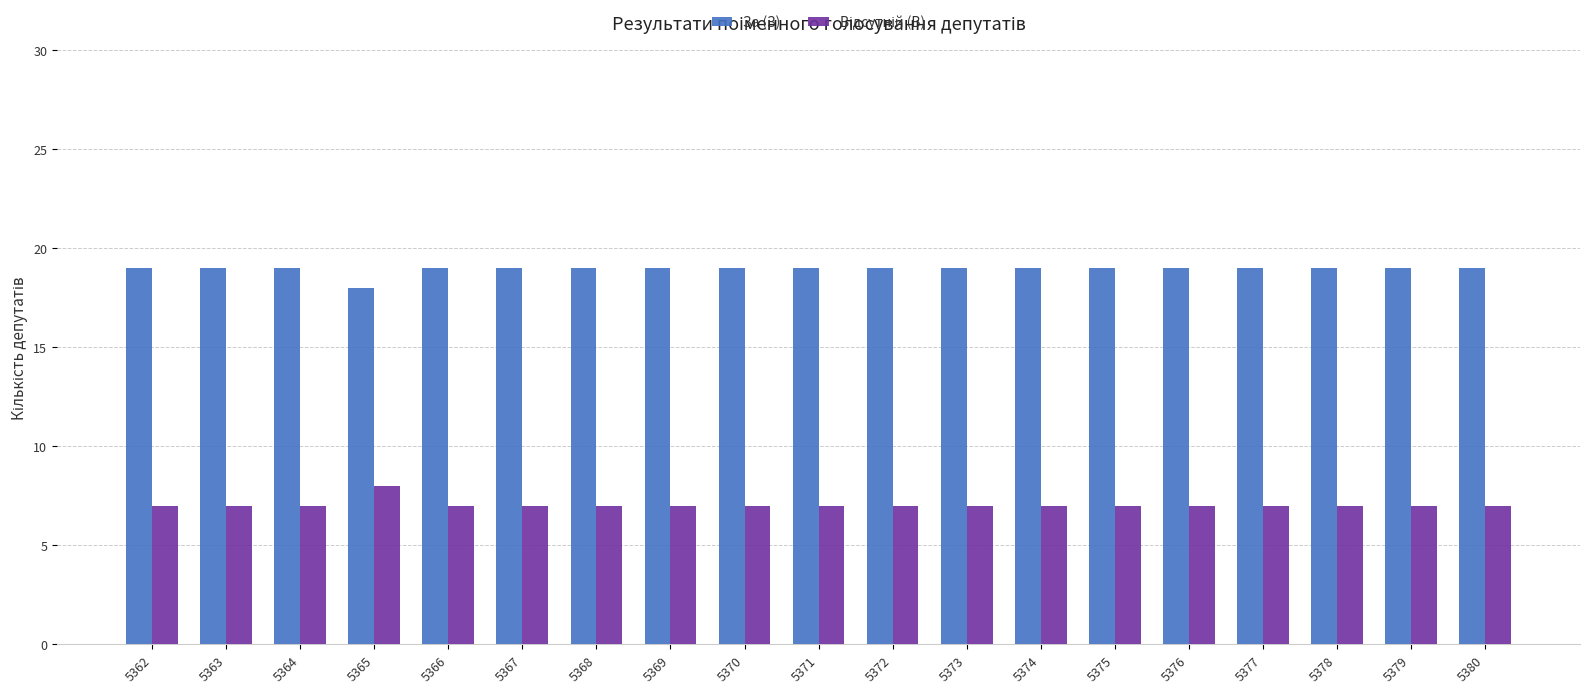

What is the minimum value shown in the chart?

7